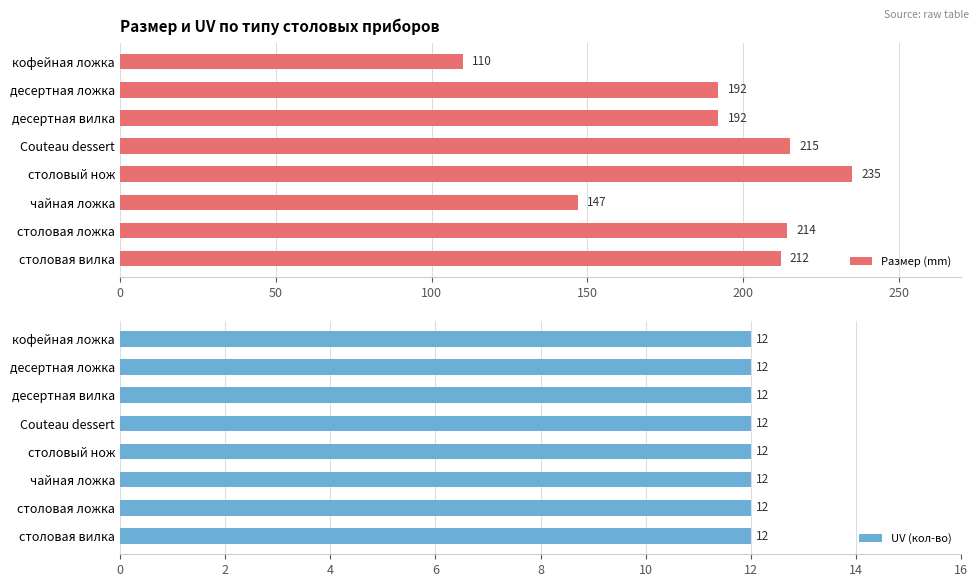

What is the difference between the second highest and minimum values in the Размер (mm) series?

105